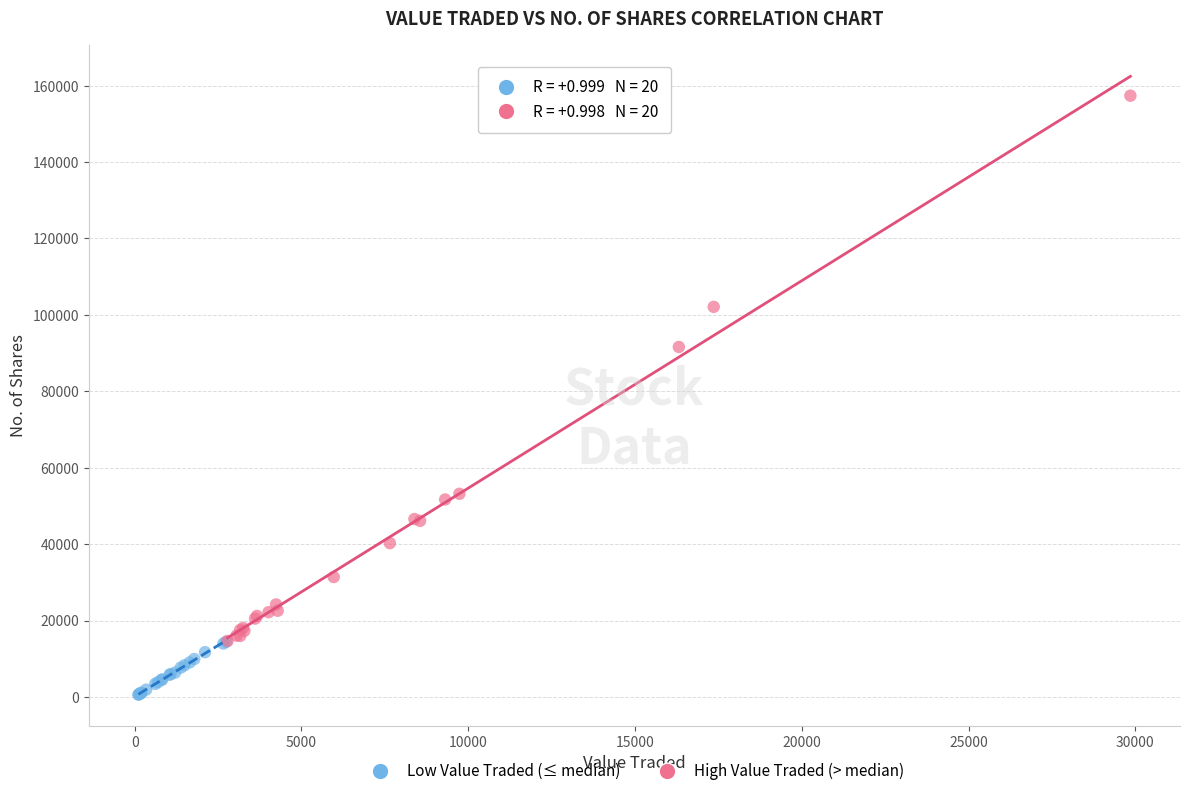

Which series has the widest spread of Y values?

High Value Traded (> median)